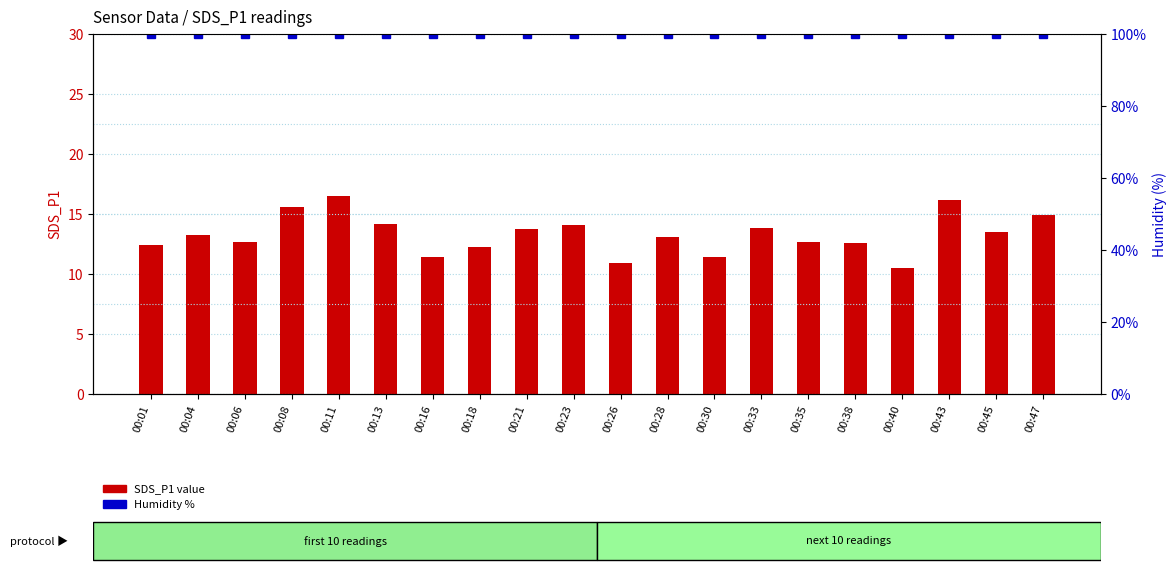

The Humidity % series shows 99.9 at 00:47. True or false?

True